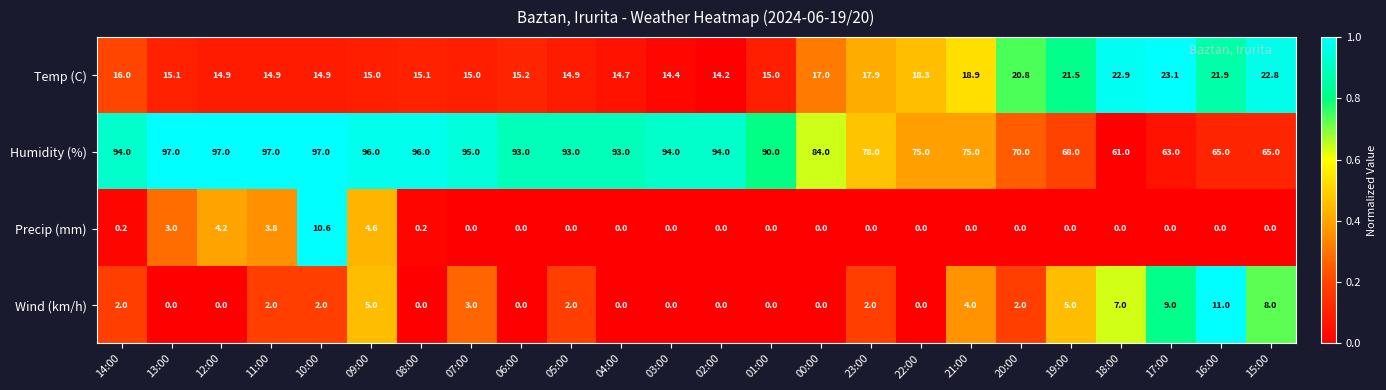

What is the maximum value shown in the chart?

97.0